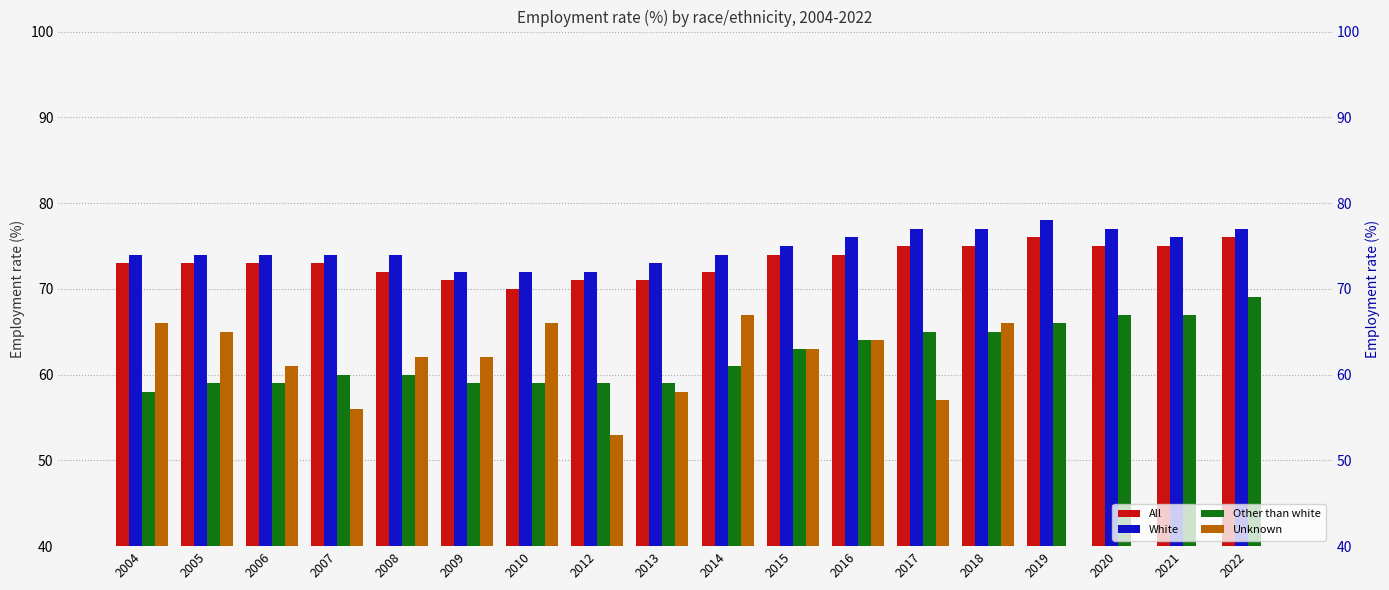

What is the difference between the second highest and second lowest values in the All series?

5